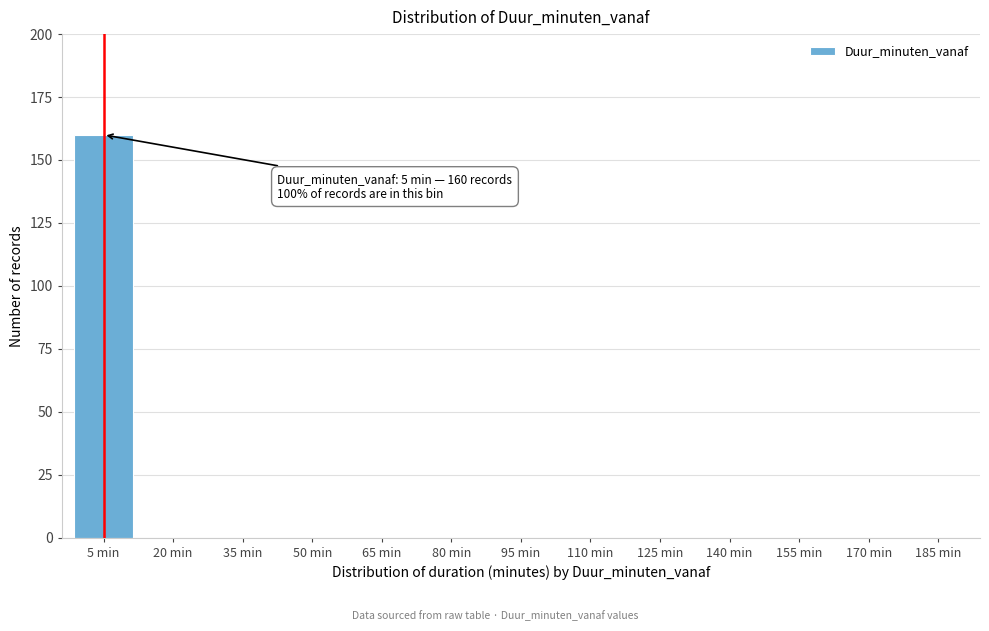

Reading left to right, extract all data points from this chart.

5 min=160	20 min=0	35 min=0	50 min=0	65 min=0	80 min=0	95 min=0	110 min=0	125 min=0	140 min=0	155 min=0	170 min=0	185 min=0